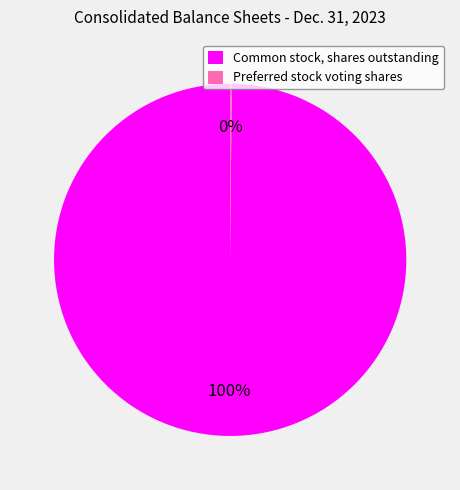

The Common stock, shares outstanding slice represents 100% of the pie. True or false?

True